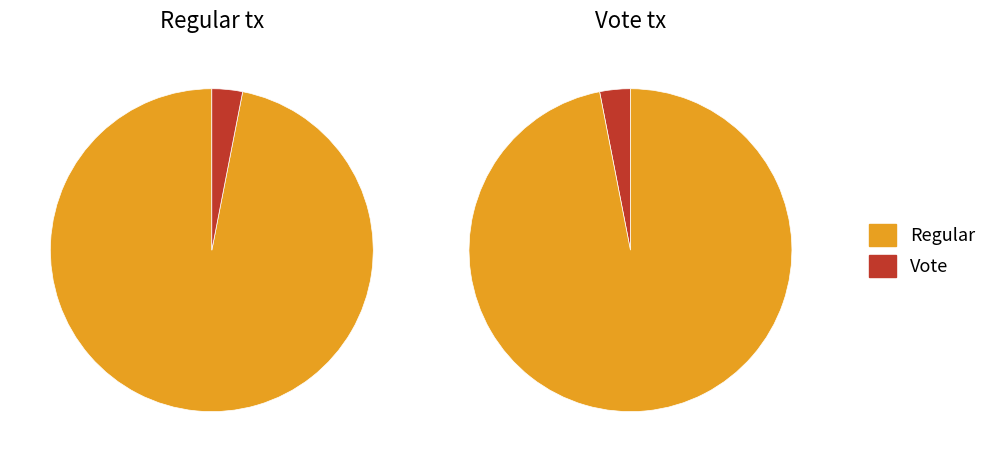

True or false: Regular accounts for 97% of the total.

True